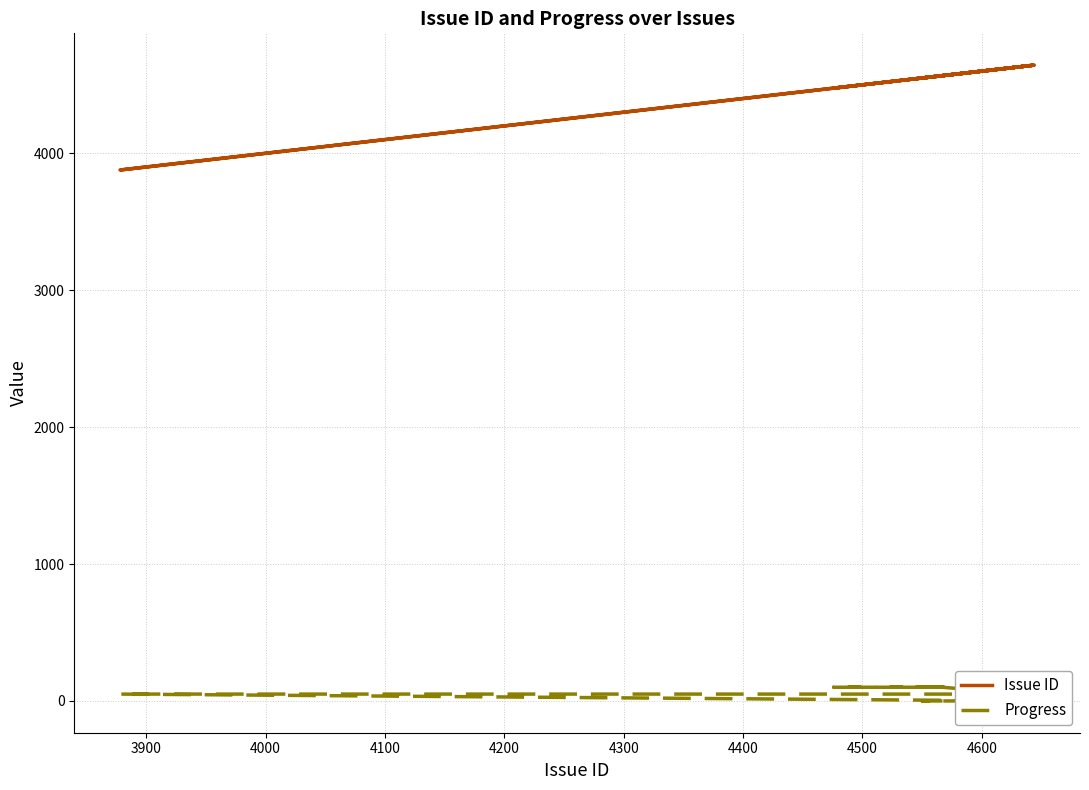

What is the maximum value shown in the chart?

4644